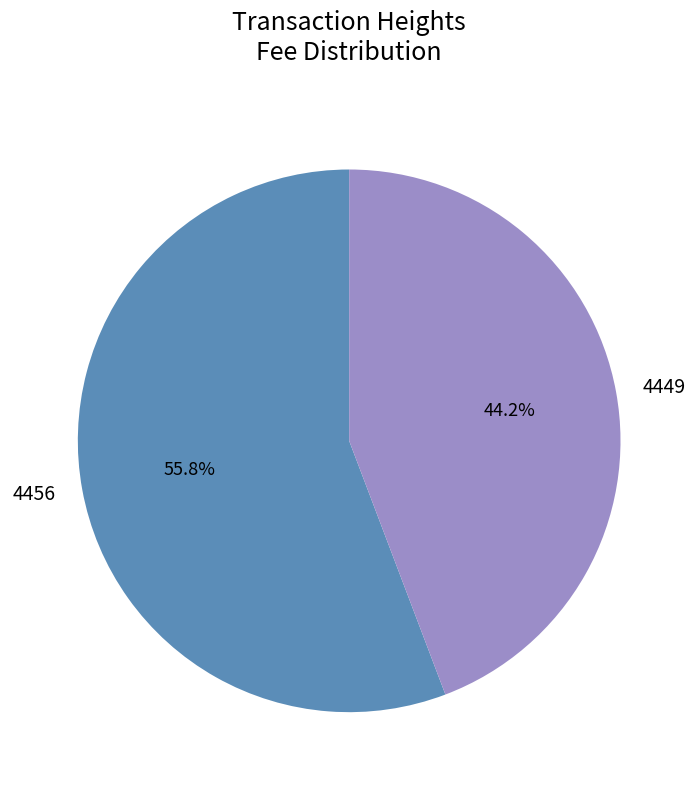

To the nearest percent, what is the average slice percentage?

50%